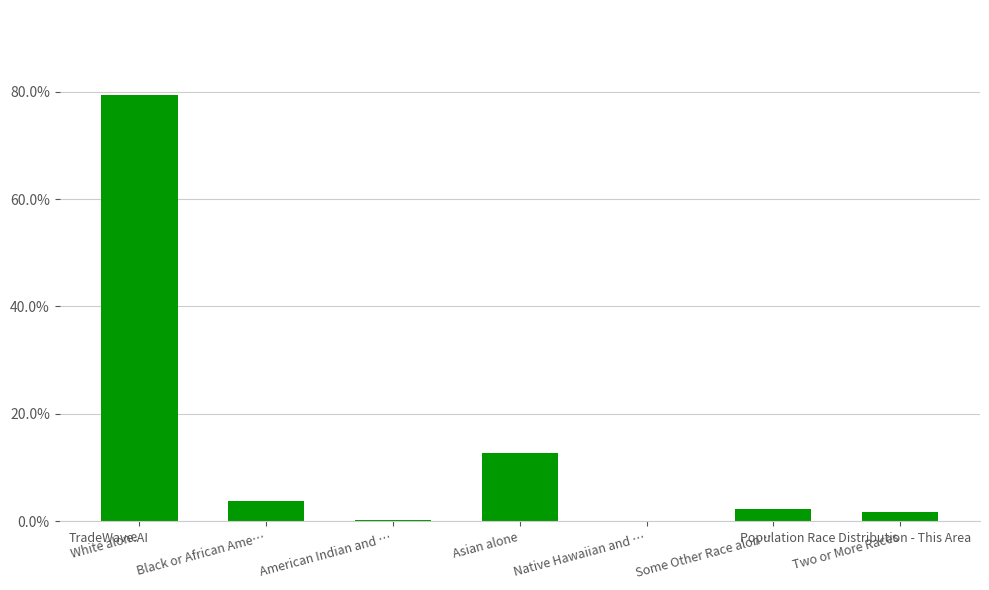

Are the bars horizontal?

No